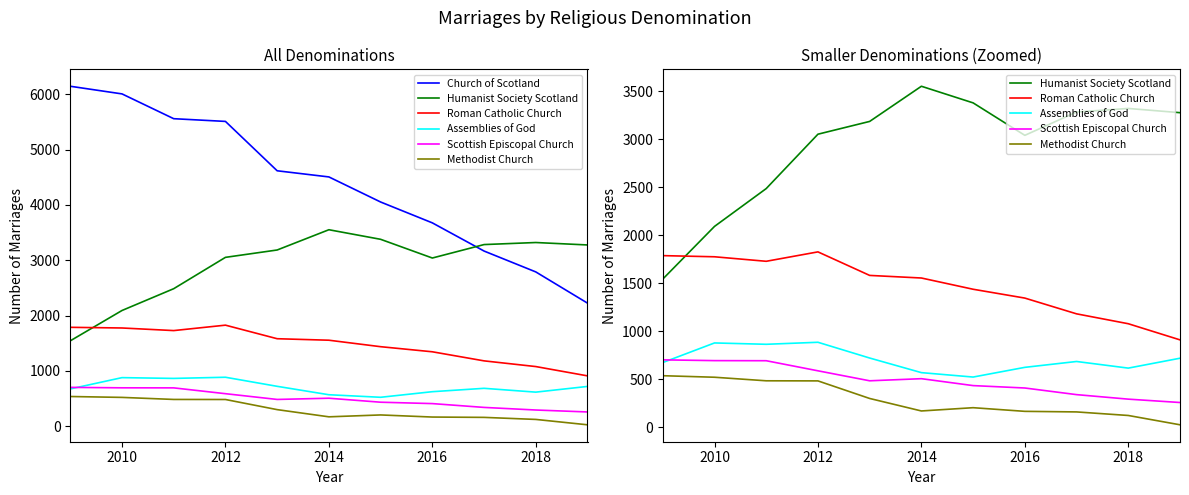

How many categories are shown in the chart?

11